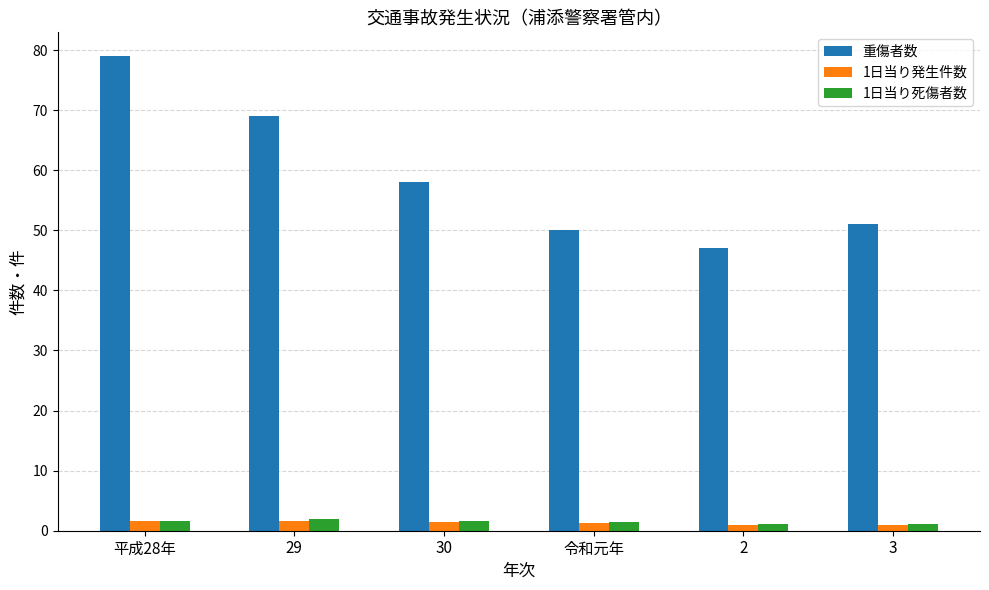

The value of 1日当り死傷者数 at 30 is 1.7. True or false?

True